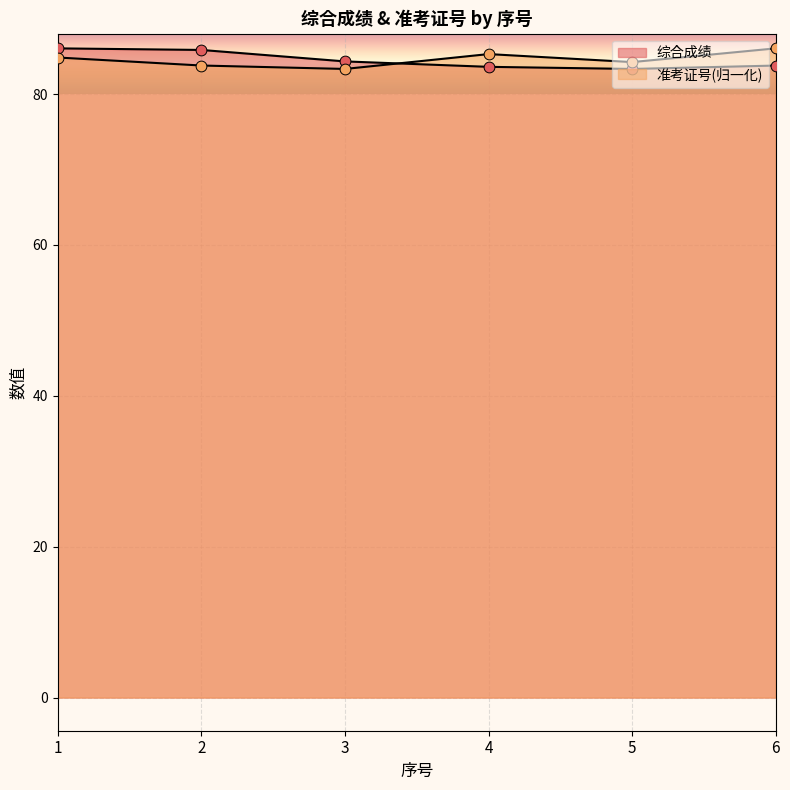

Which series has the largest total across all categories?

准考证号